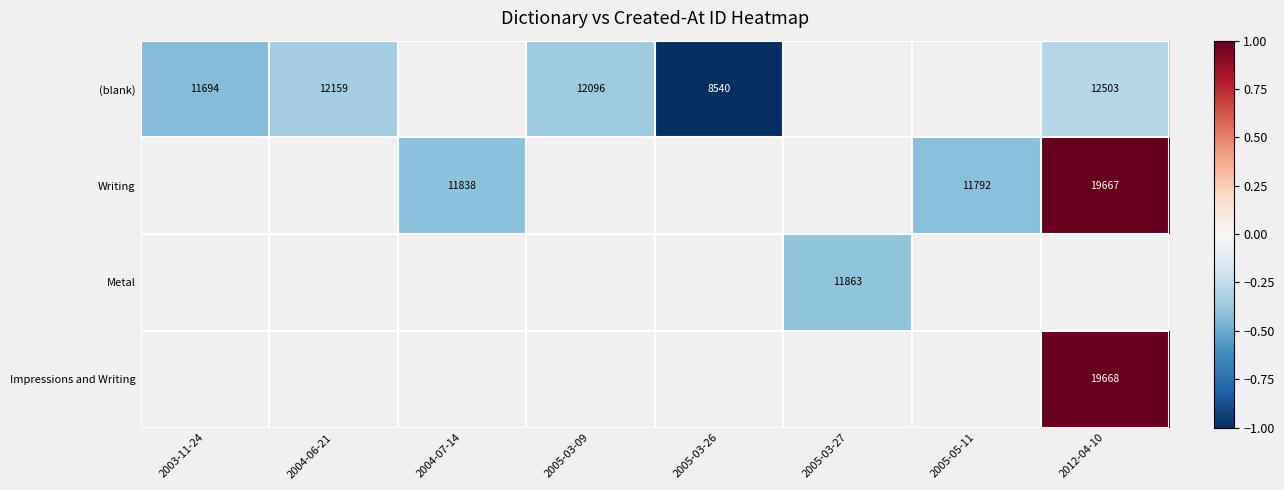

Which has a higher value, 2003-11-24 or 2004-07-14?

2004-07-14